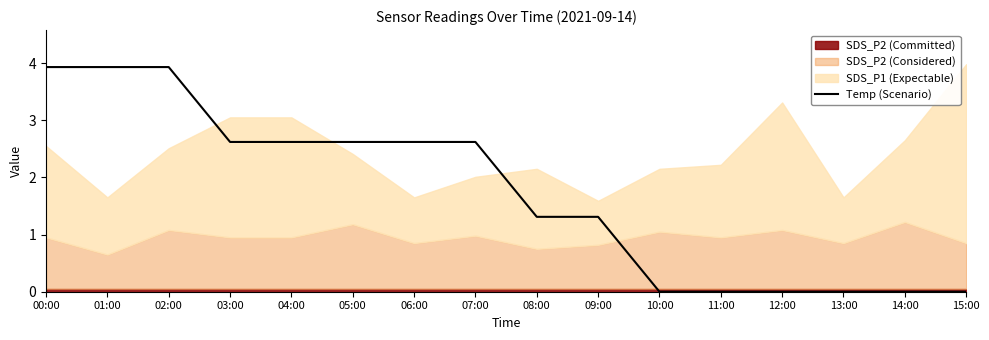

The value of Temp (Scenario) at 13:00 is 1.7. True or false?

False